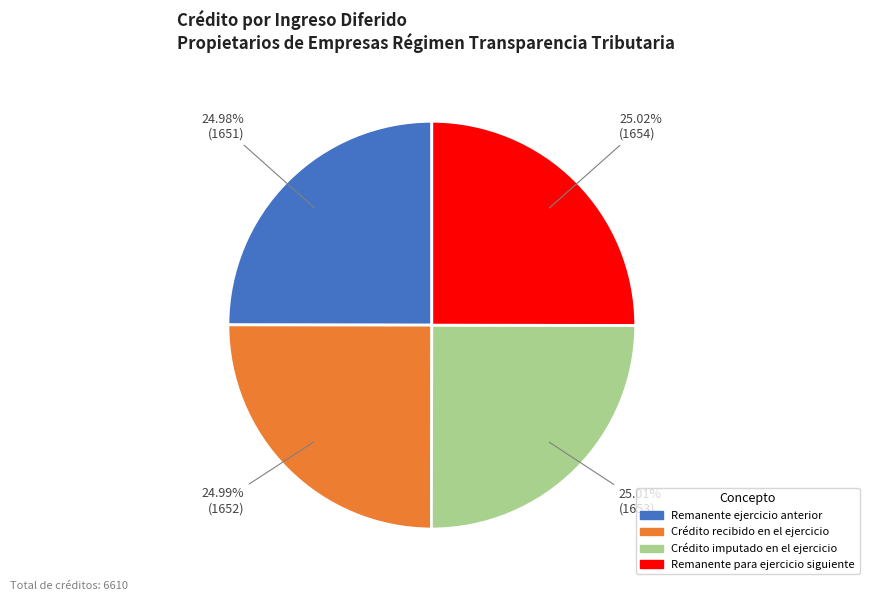

What percentage is the Crédito imputado en el ejercicio slice, to the nearest percent?

25%